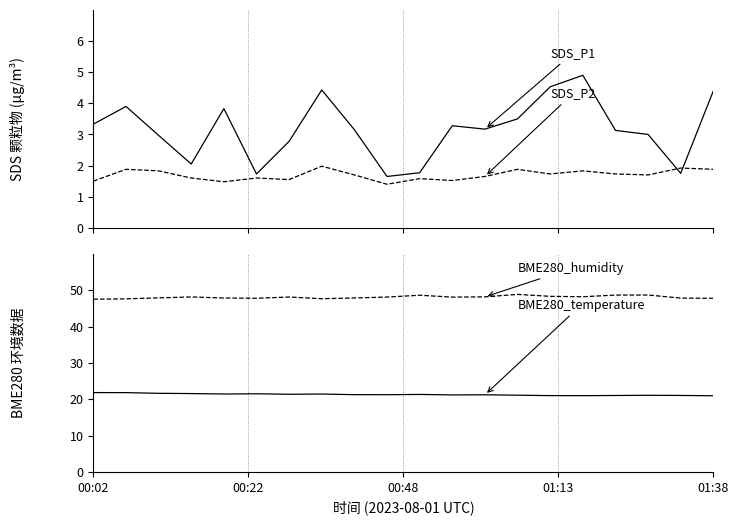

How many interior local peaks does the SDS_P2 series have?

7